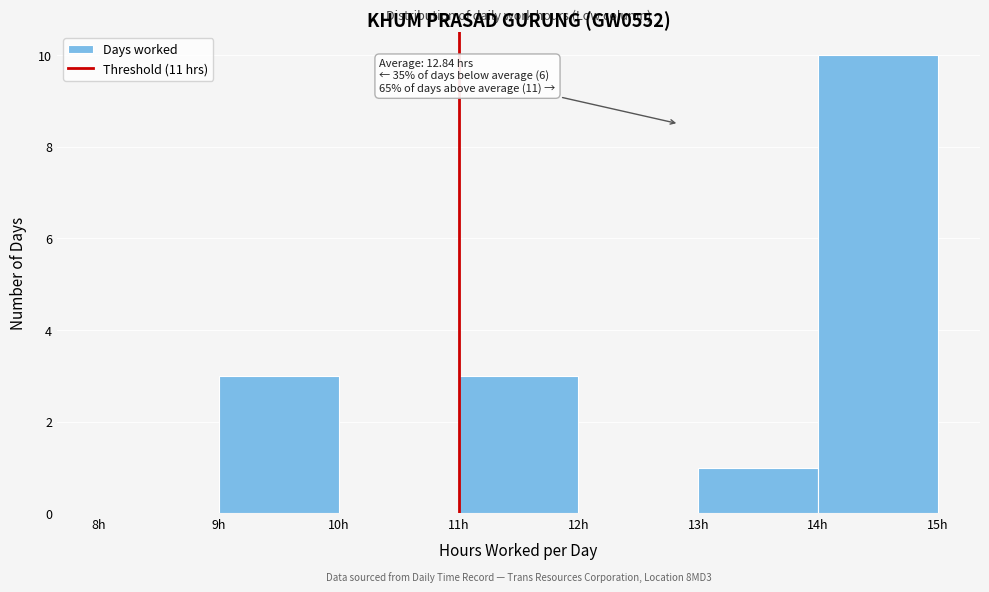

Over which range of the x-axis is the bar tallest?

14 to 15